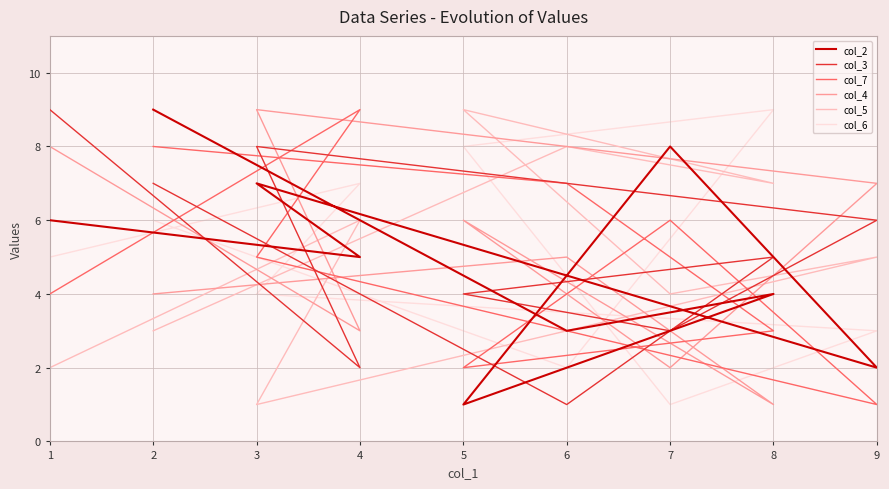

What is the sum of the col_3 values at 7 and 5?

7